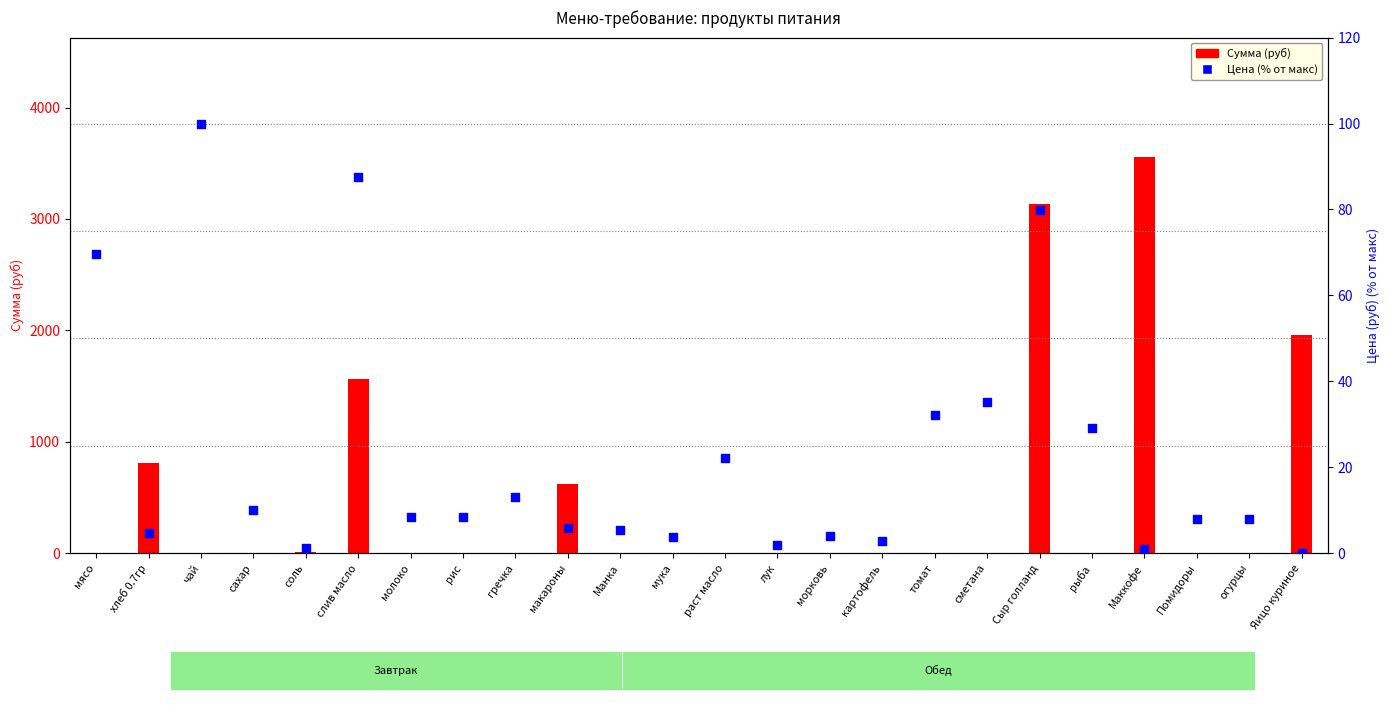

What are all the series names shown in the legend?

Сумма (руб), Цена (% от макс)